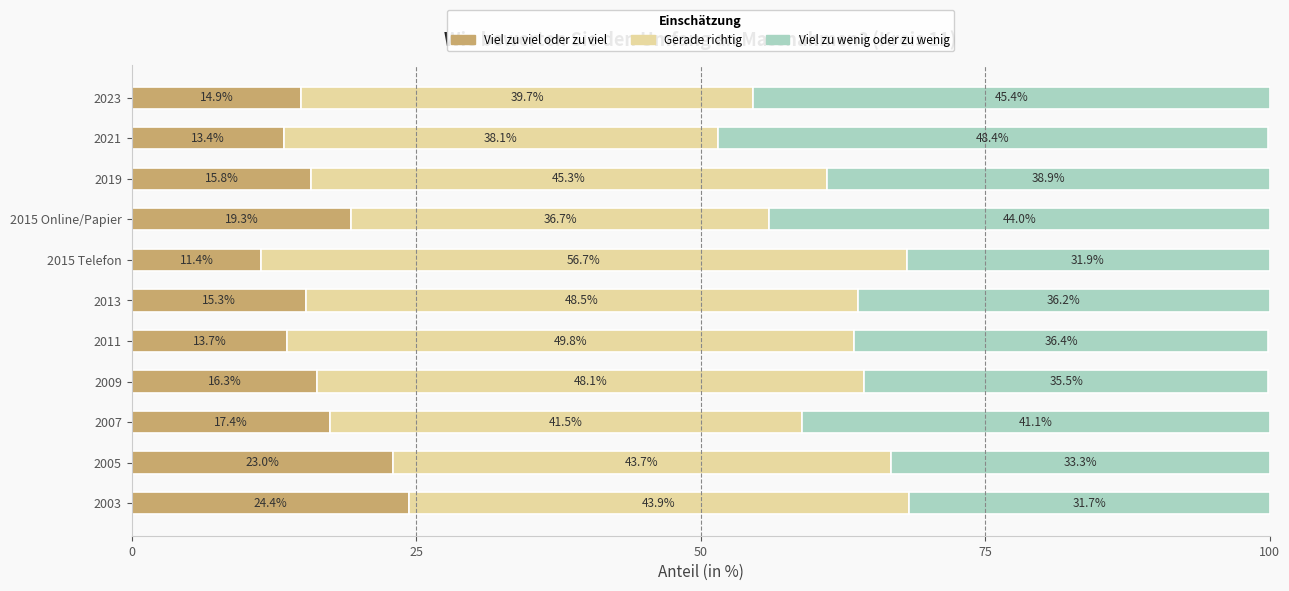

What is the total value across all series at 2015 Telefon?

100.0